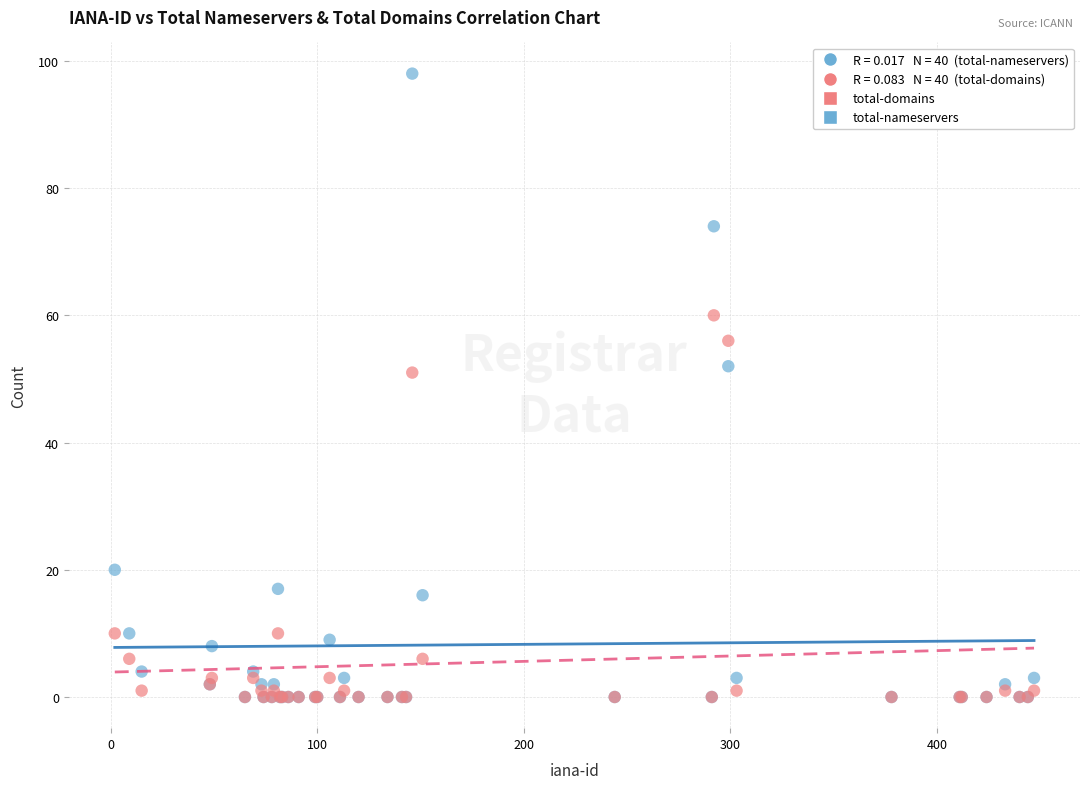

In the total-domains series, what Y value is closest to 30?

10